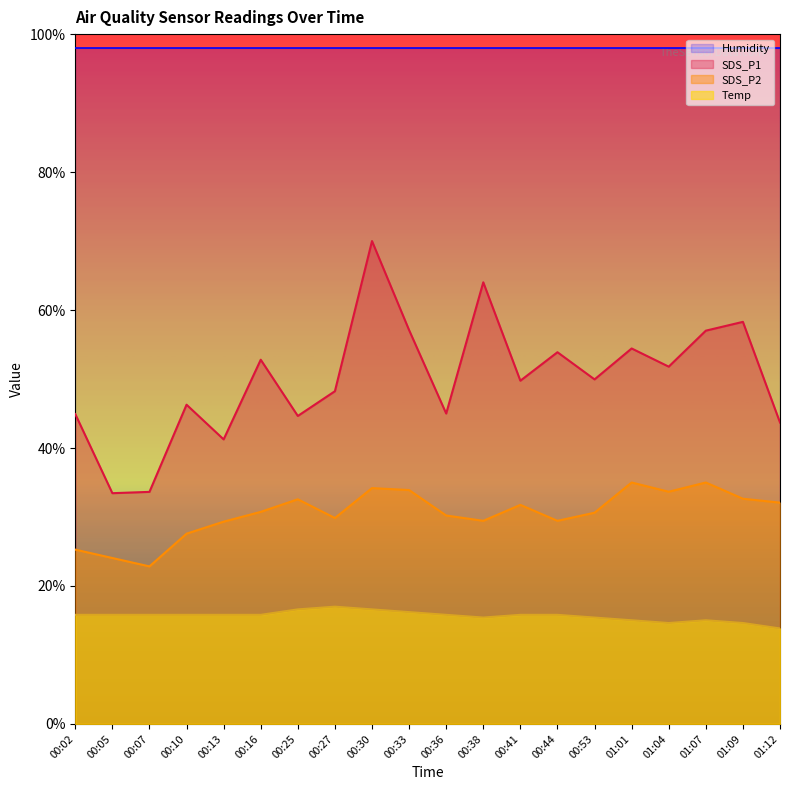

At which category does Temp reach its first local valley?

00:38